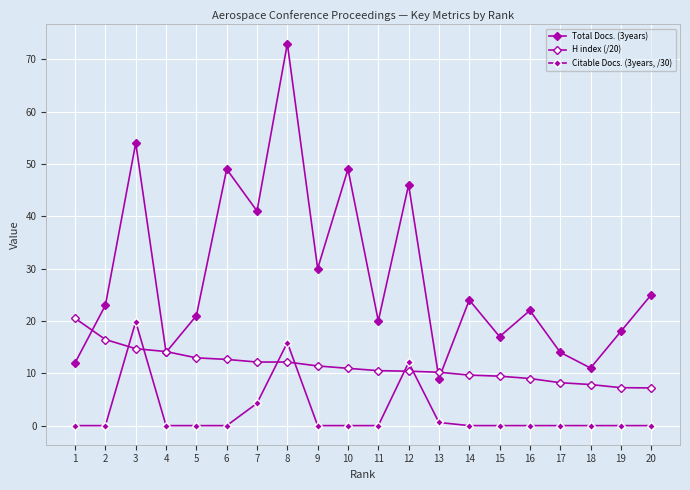

How many lines are shown in the chart?

3